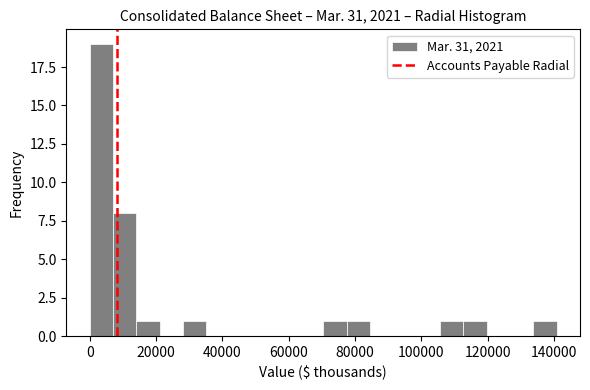

Around what value on the x-axis is the tallest bar? Give the approximate position of its centre, as read against the axis.

4000